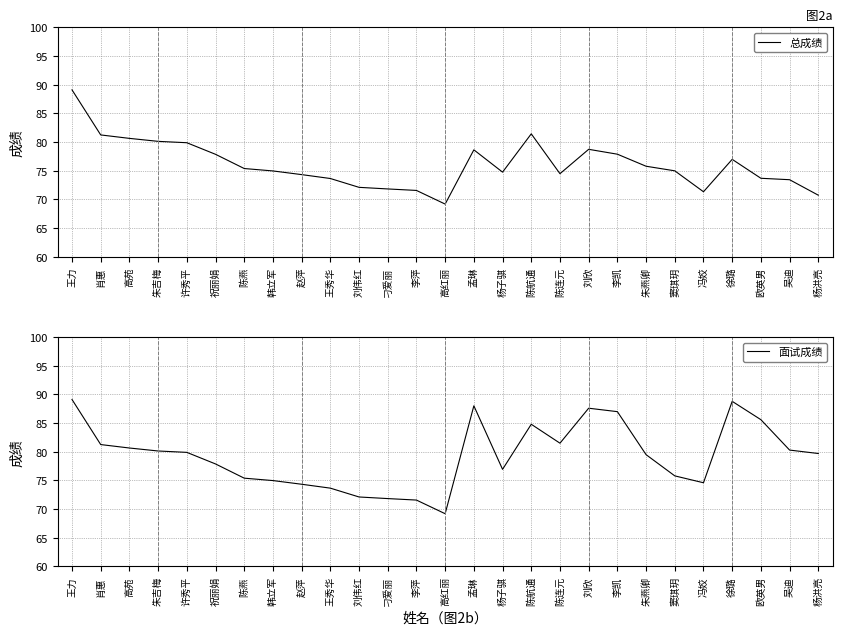

At which category does 面试成绩 reach its first local valley?

高红丽